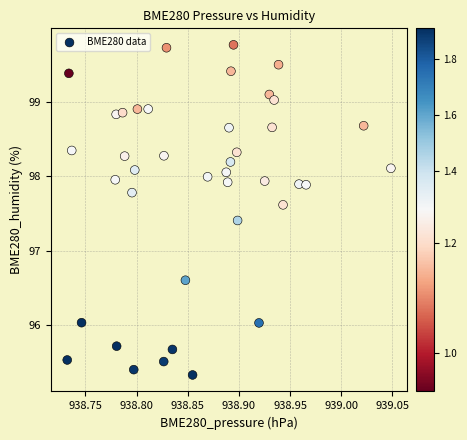

What is the range of Y values (max minus min)?

4.4